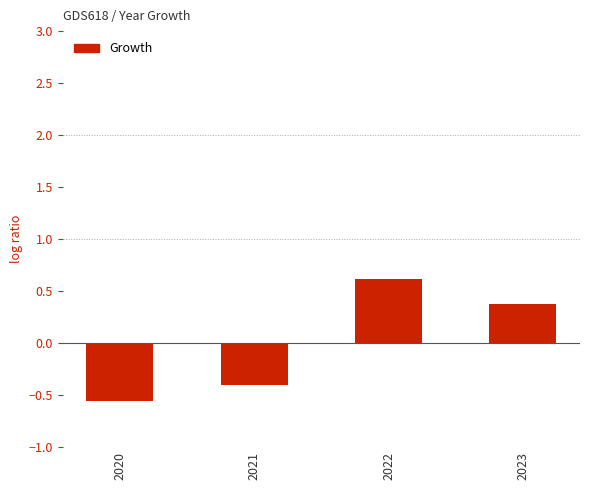

How many data points are above 0?

2